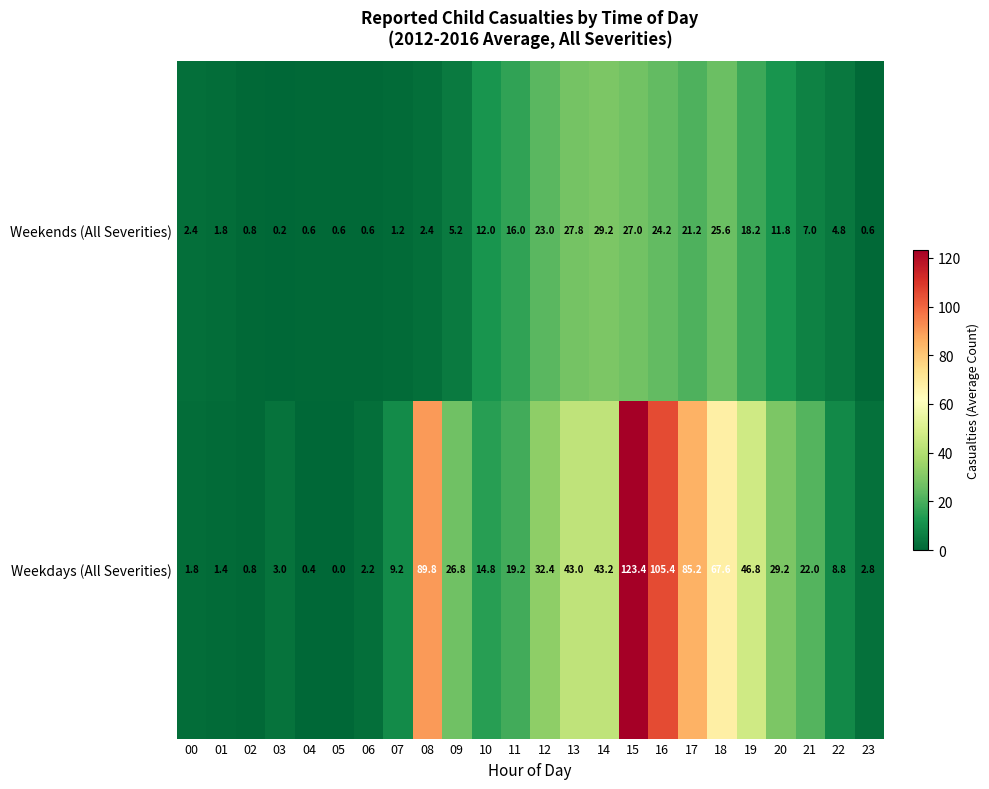

How many data points in Weekdays (All Severities) are less than 22?

12